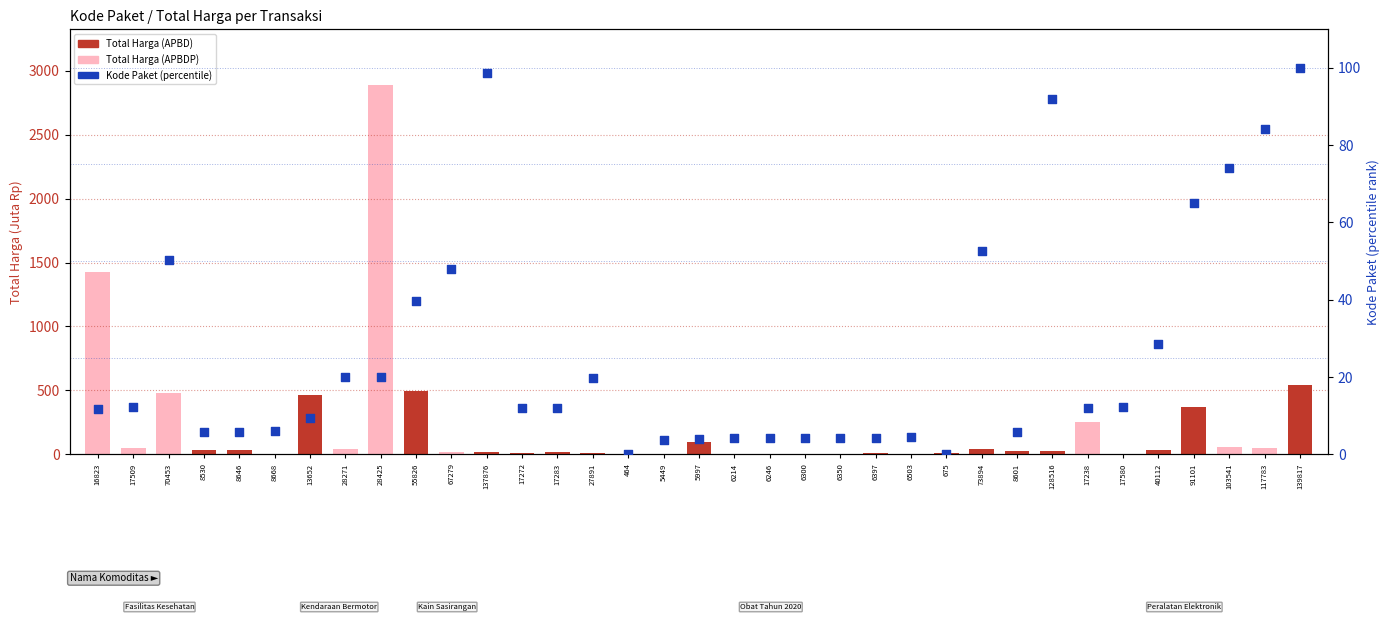

Approximately how many times larger is the value at 28271 compared to 5449?

5.6